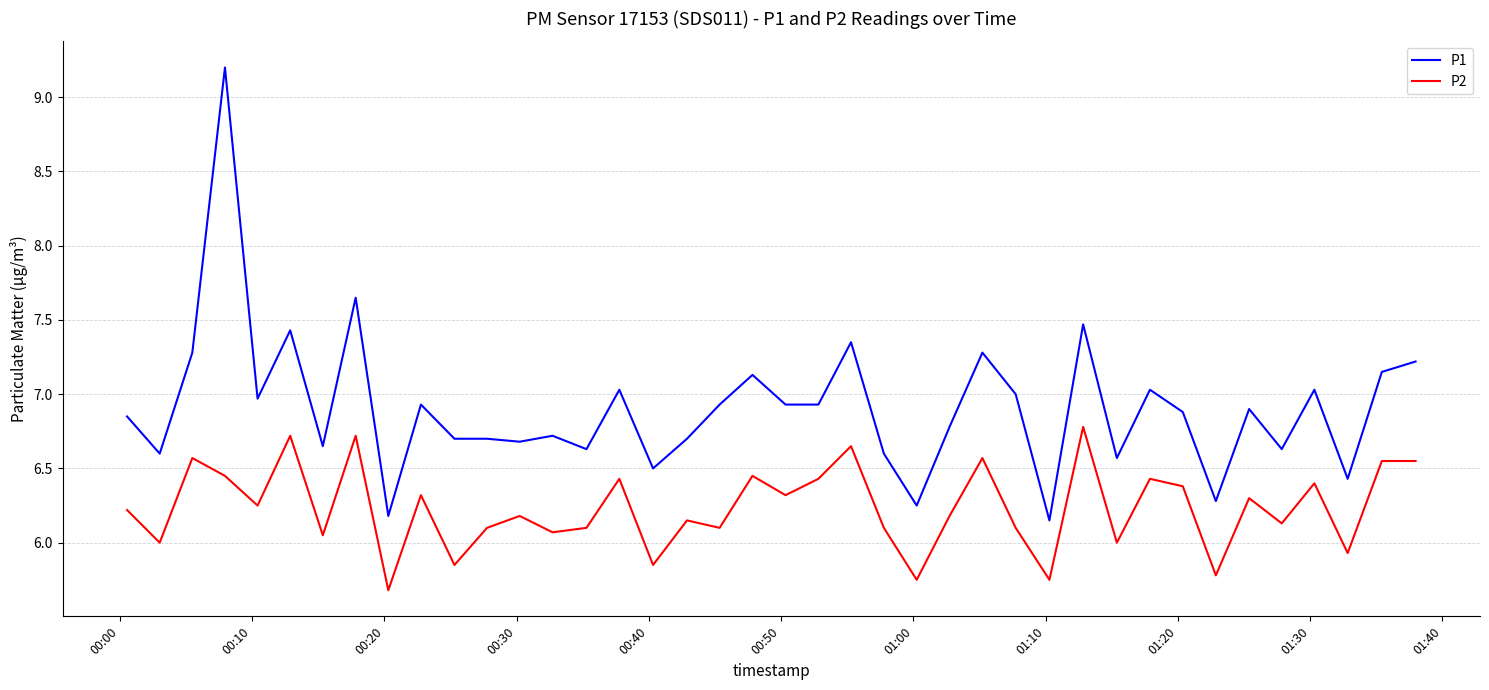

List the series in order of their peak value, highest first.

P1, P2